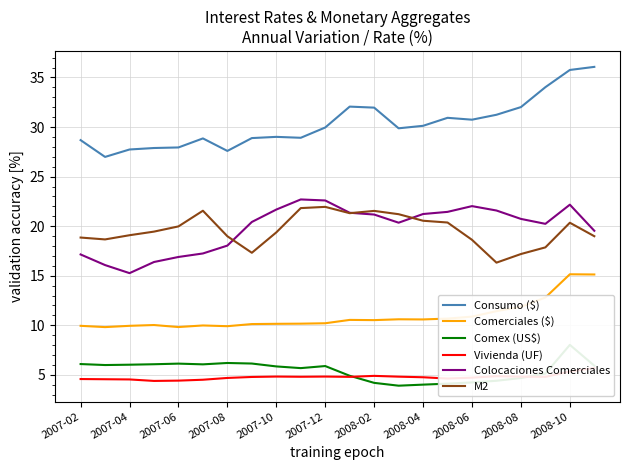

What is the difference between the second highest and second lowest values in the Vivienda (UF) series?

0.9